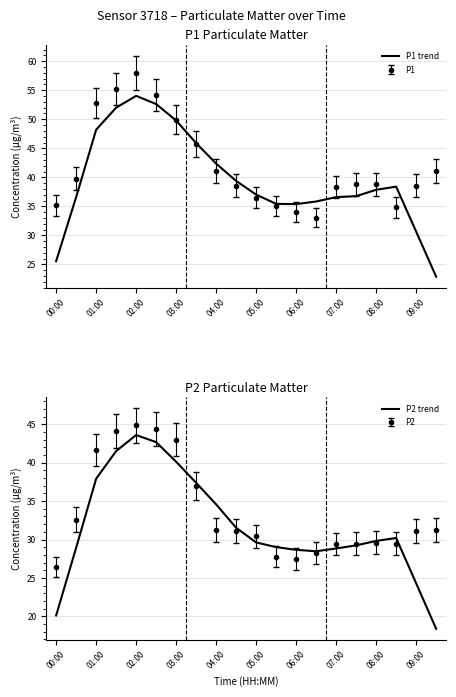

Reading right to left, what are all the values shown in this chart?

P1 trend: 22.9	30.6	38.4	37.9	36.8	36.6	35.8	35.4	35.4	37.0	39.4	42.4	45.9	49.8	52.6	54.0	52.0	48.2	36.6	25.6
P2 trend: 18.4	24.3	30.2	29.8	29.2	28.8	28.5	28.7	29.0	29.6	31.5	34.6	37.4	40.1	42.7	43.6	41.5	37.9	28.9	20.1